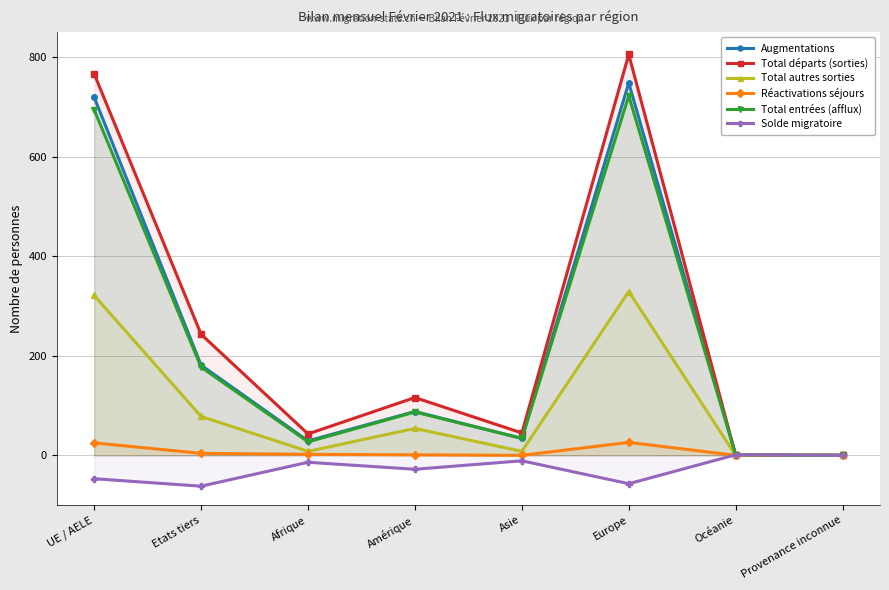

True or false: Augmentations has more than 1 points higher than both neighbors.

True